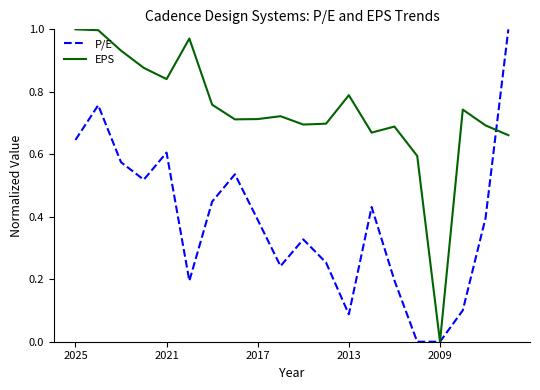

Which series has the largest total across all categories?

EPS